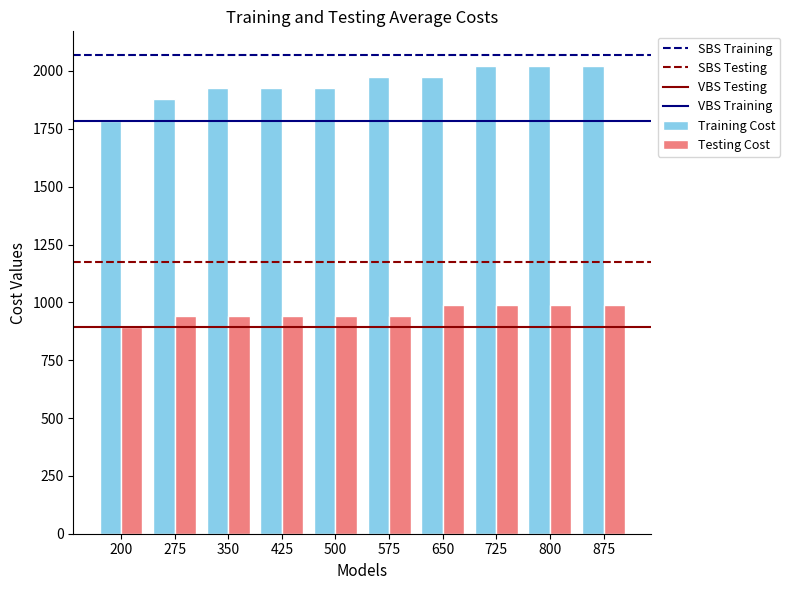

At 650, list the series in order from smallest to largest.

Testing Cost, Training Cost